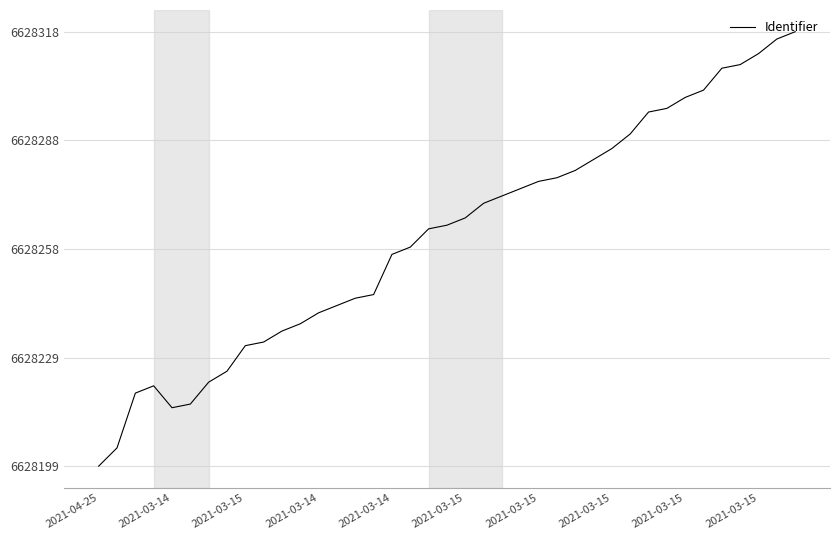

What is the difference between the second highest and second lowest values?

112